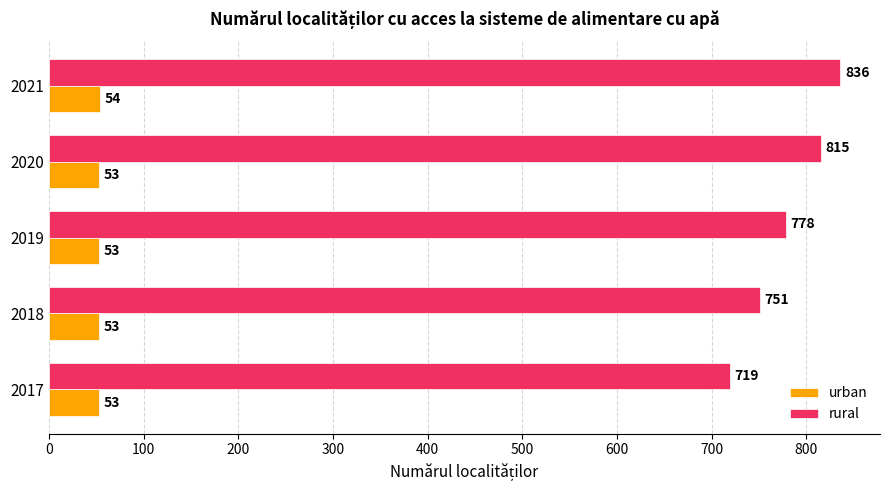

The rural series shows 1201 at 2017. True or false?

False